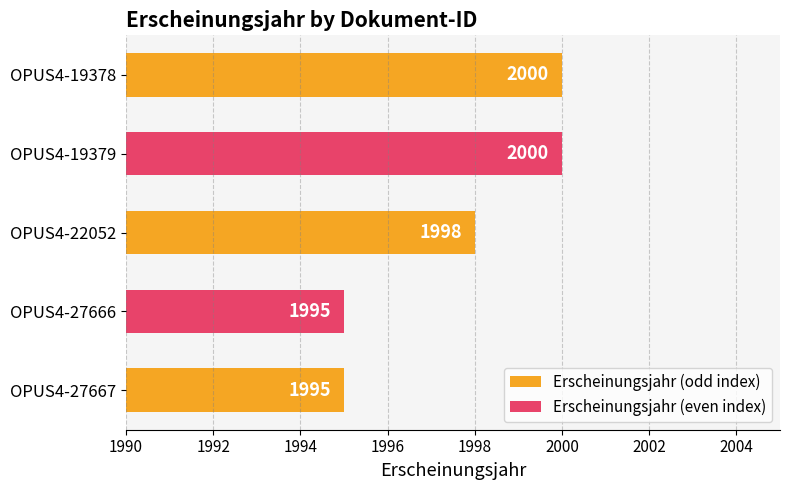

At which label is the value closest to 1997?

OPUS4-22052